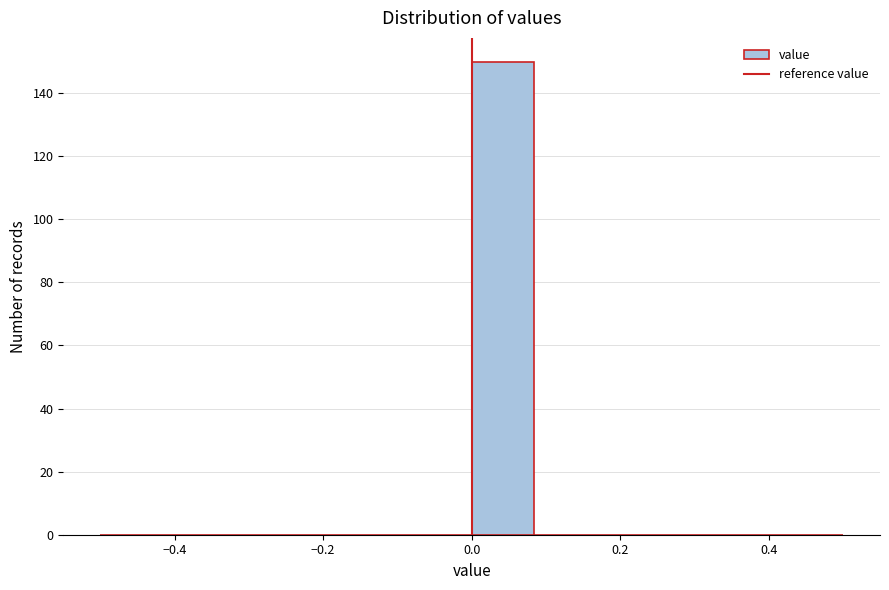

Reading left to right, transcribe this chart: for each bar, give the range it covers on the x-axis and its height. Neither the bar edges nor the heights are printed on the chart, so give them approximately, as read against the axes.

-0.50 to -0.42: 0
-0.42 to -0.34: 0
-0.34 to -0.24: 0
-0.24 to -0.16: 0
-0.16 to -0.08: 0
-0.08 to 0.00: 0
0.00 to 0.08: 150
0.08 to 0.16: 0
0.16 to 0.26: 0
0.26 to 0.34: 0
0.34 to 0.42: 0
0.42 to 0.50: 0